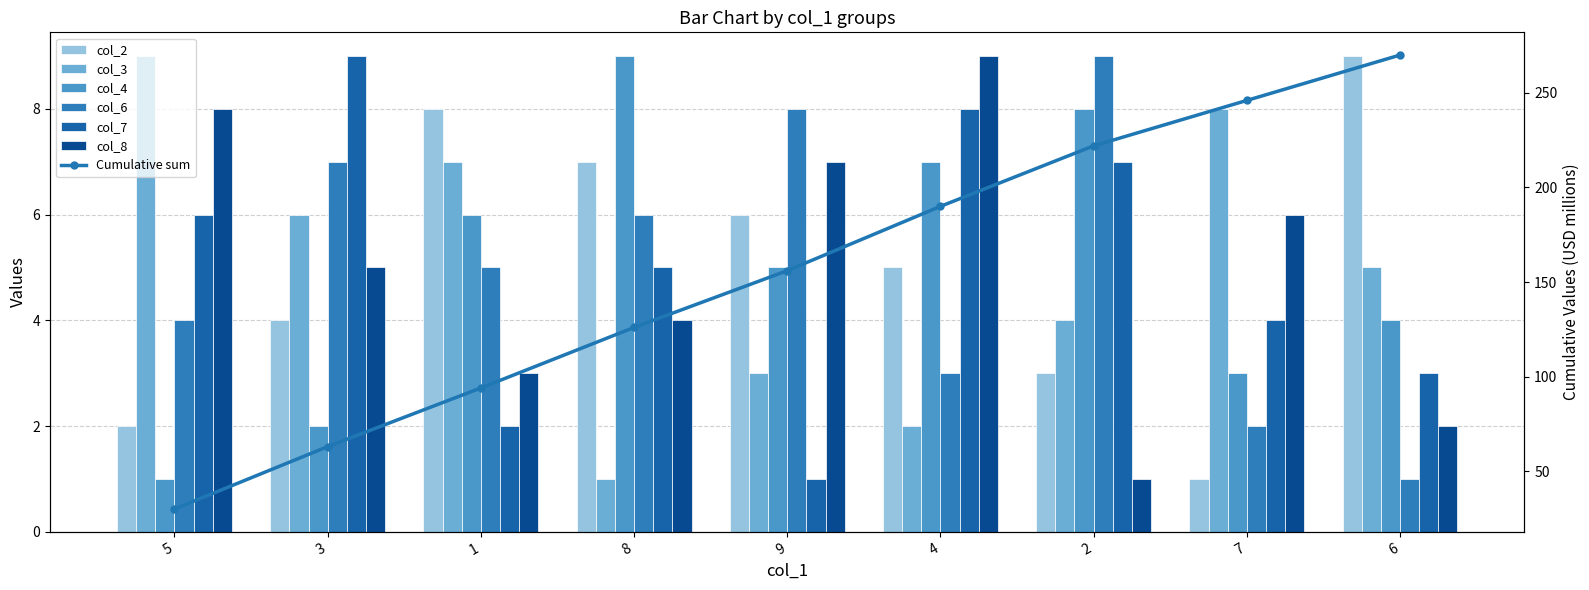

Which series has the largest range (max minus min)?

col_2